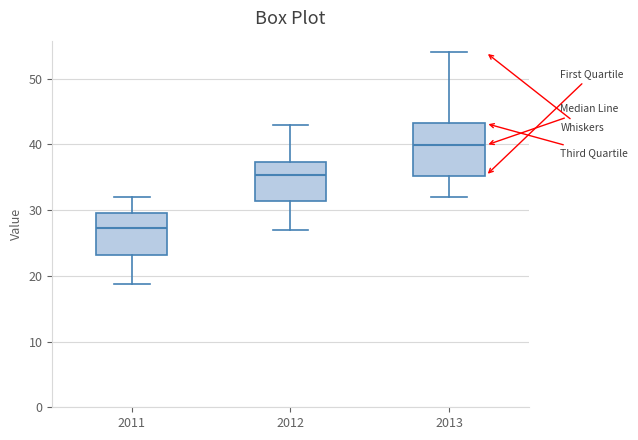

Where does the lower whisker of the box at x = 2013 end on the y-axis? The values are not printed on the chart, so give them approximately, as read against the axis.

32